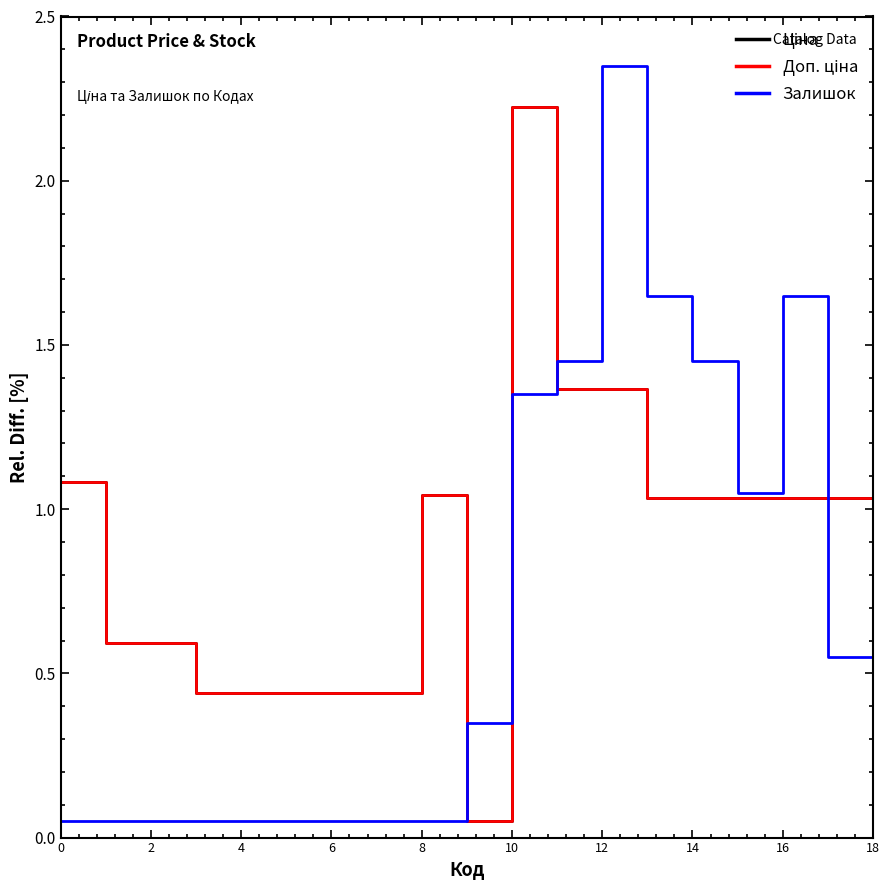

Does the chart have visible grid lines?

No